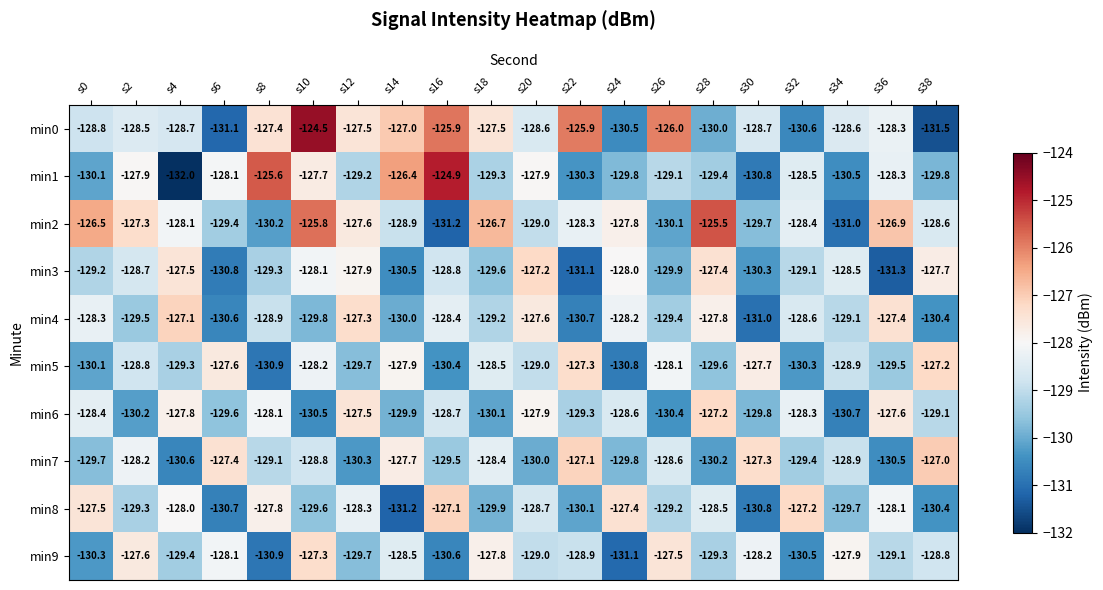

What is the sum of the min7 values at s22 and s18?

-255.5